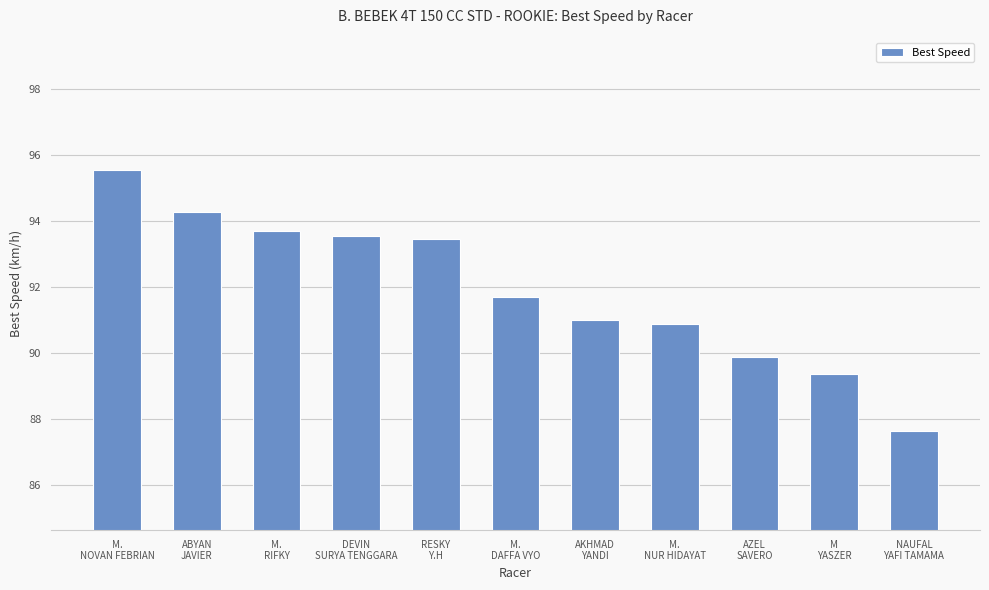

What position from the left is NAUFAL
YAFI TAMAMA?

11